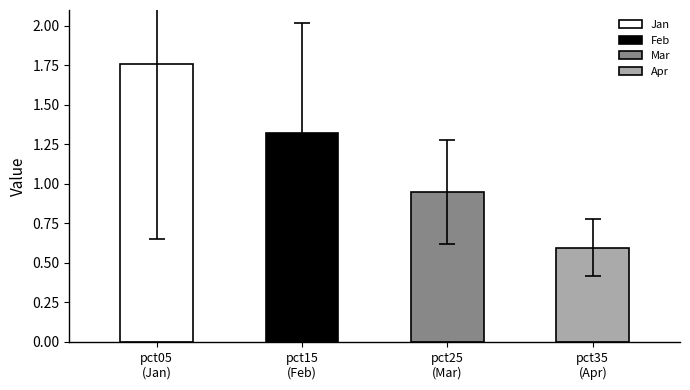

Is the value of Mar at pct25 greater than the value of Jan at pct15?

No